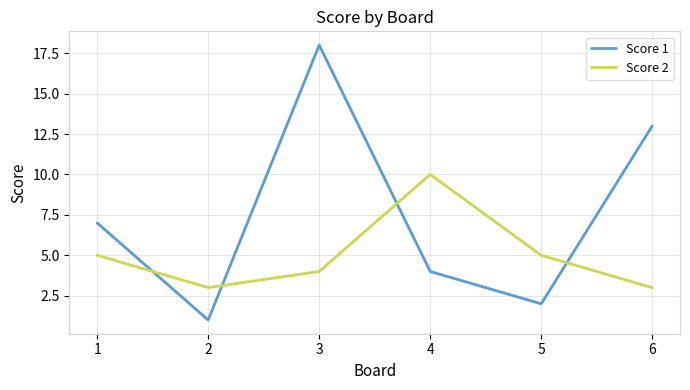

Where is the first local minimum for Score 1?

2